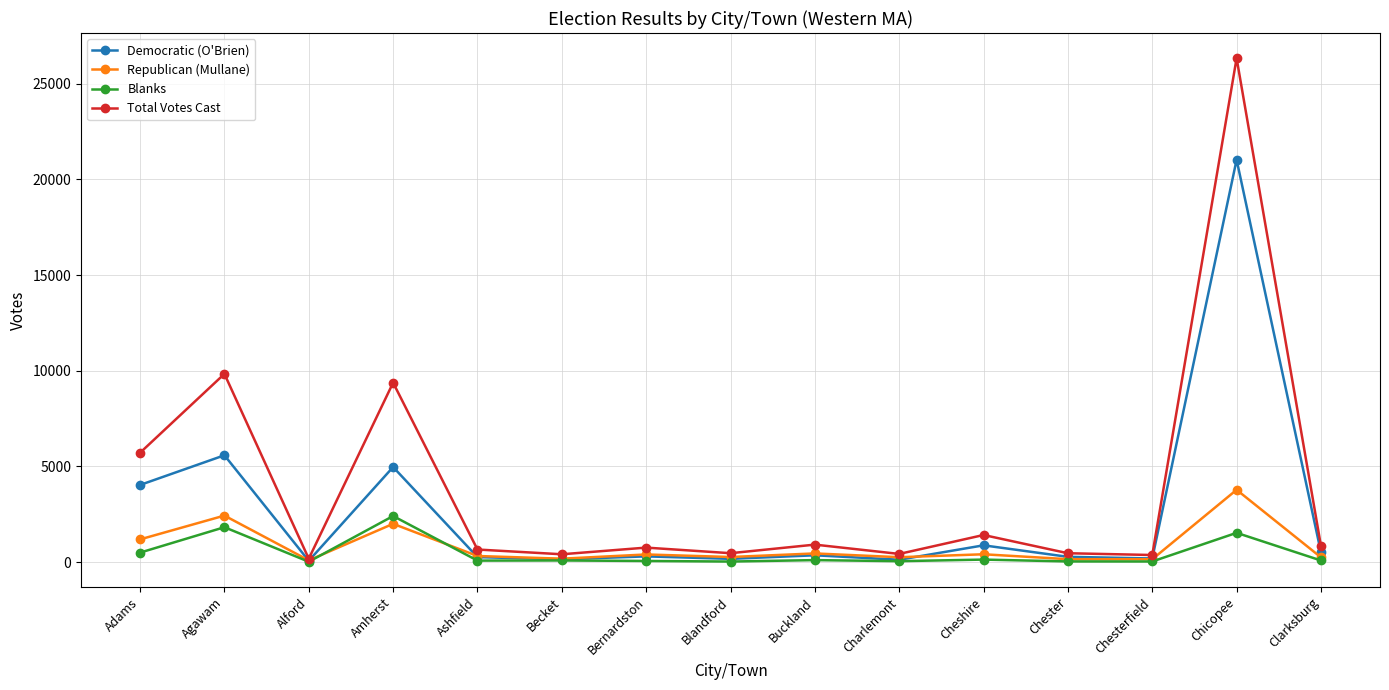

What is the difference between the second highest and second lowest values in the Blanks series?

1794